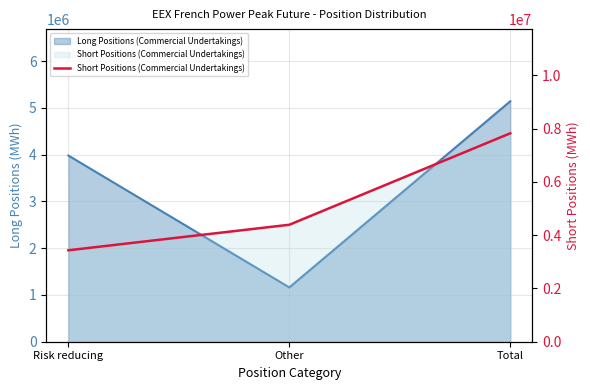

What is the average value?

5217648